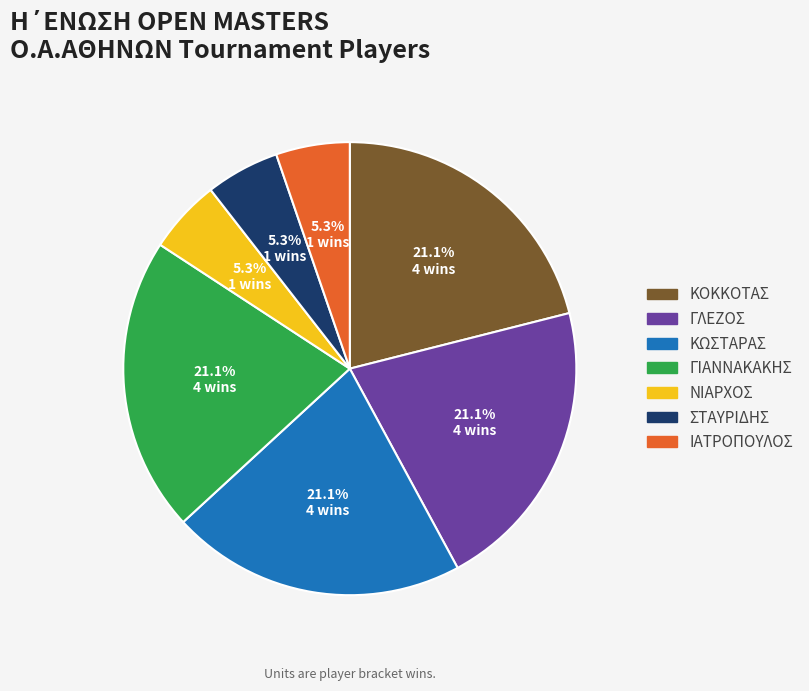

The ΣΤΑΥΡΙΔΗΣ slice represents 14% of the pie. True or false?

False